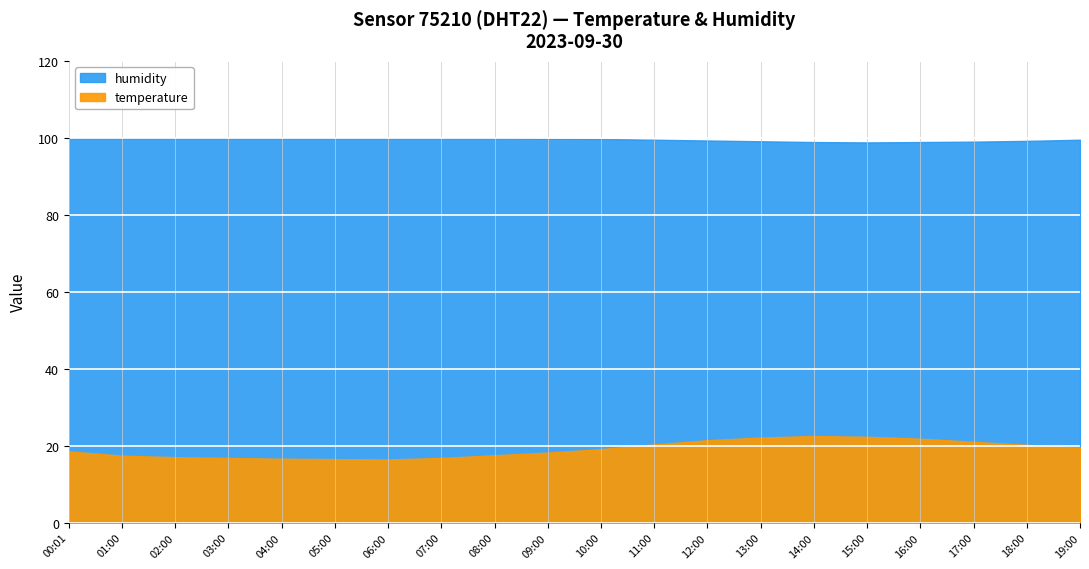

True or false: temperature and humidity intersect in this chart.

False